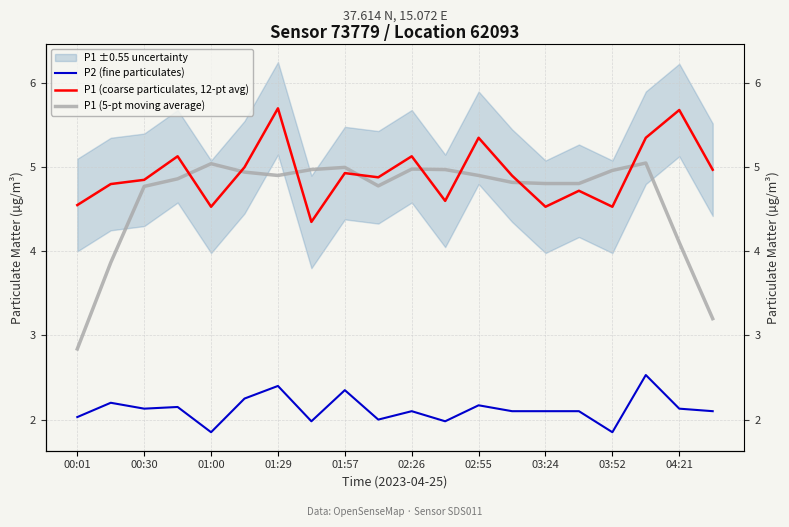

Reading left to right, transcribe all the data shown in this chart.

P2 (fine particulates): 2.0	2.2	2.1	2.1	1.9	2.2	2.4	2.0	2.4	2.0	2.1	2.0	2.2	2.1	2.1	2.1	1.9	2.5	2.1	2.1
P1 (coarse particulates, 12-pt avg): 4.5	4.8	4.8	5.1	4.5	5.0	5.7	4.3	4.9	4.9	5.1	4.6	5.3	4.9	4.5	4.7	4.5	5.3	5.7	5.0
P1 (5-pt moving average): 2.8	3.9	4.8	4.9	5.0	4.9	4.9	5.0	5.0	4.8	5.0	5.0	4.9	4.8	4.8	4.8	5.0	5.0	4.1	3.2